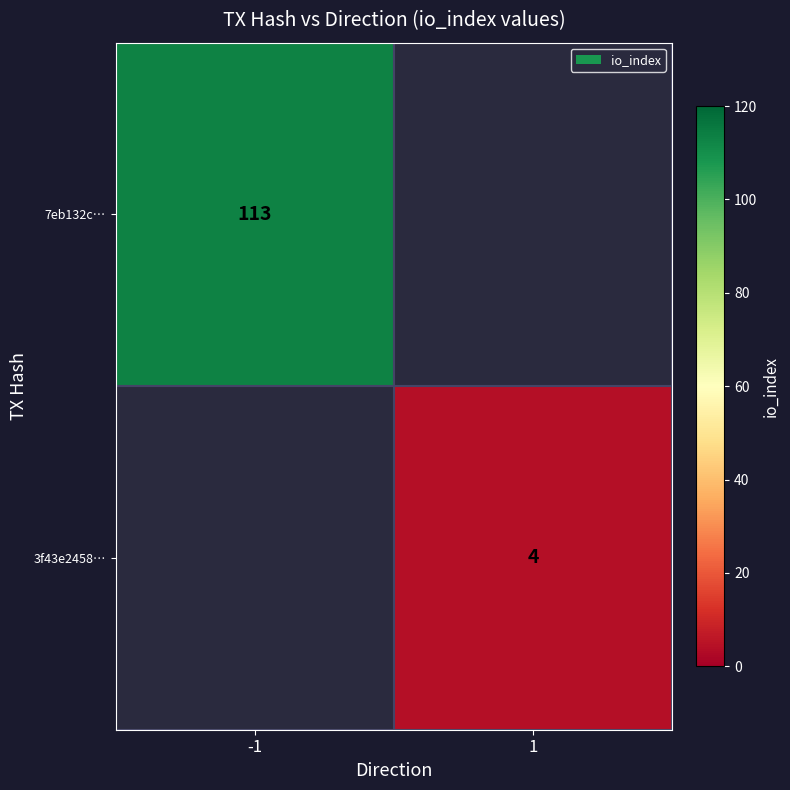

True or false: 7eb132c… has a value of 188 at -1.

False